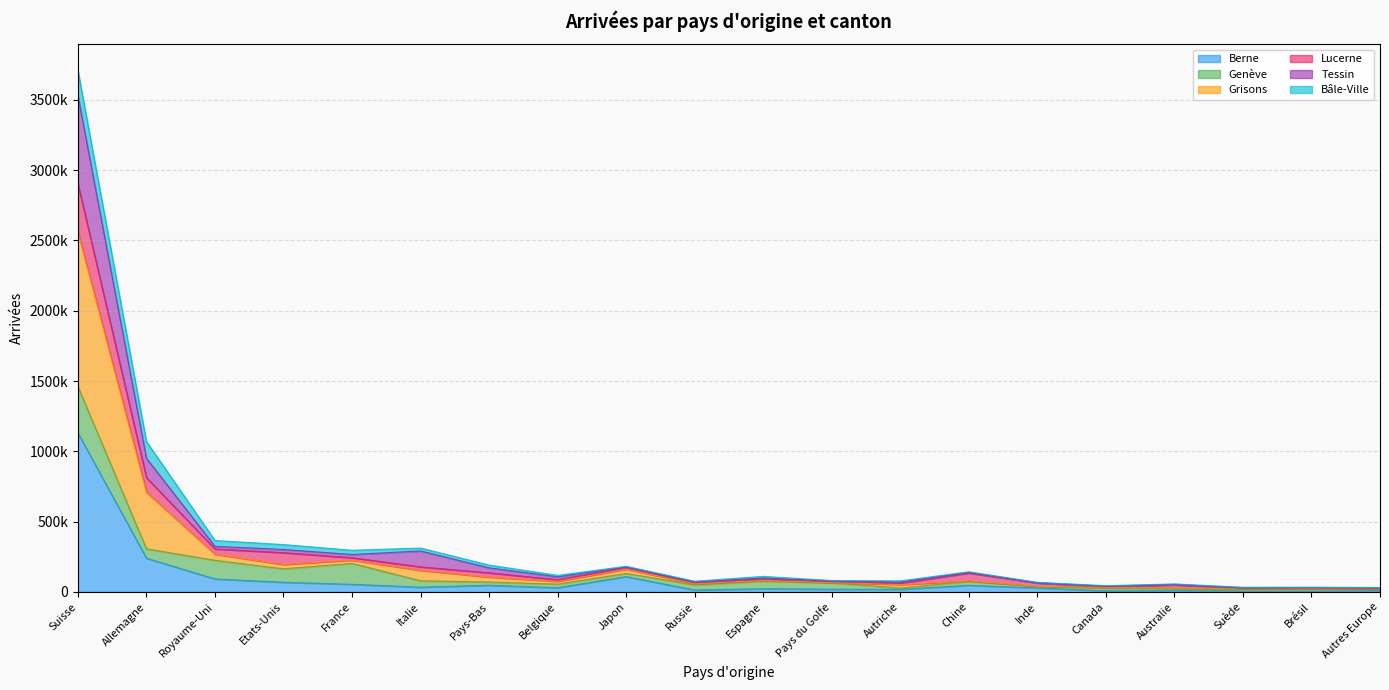

What is the difference between the highest and lowest values at Belgique?

88145